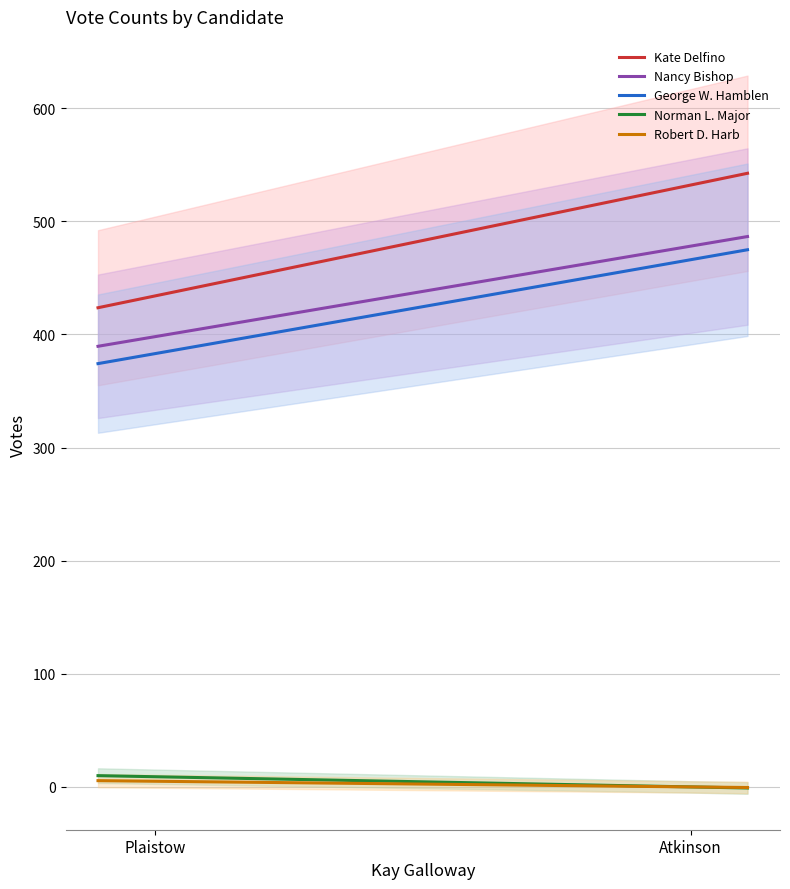

True or false: Norman L. Major and Kate Delfino cross at least once.

False